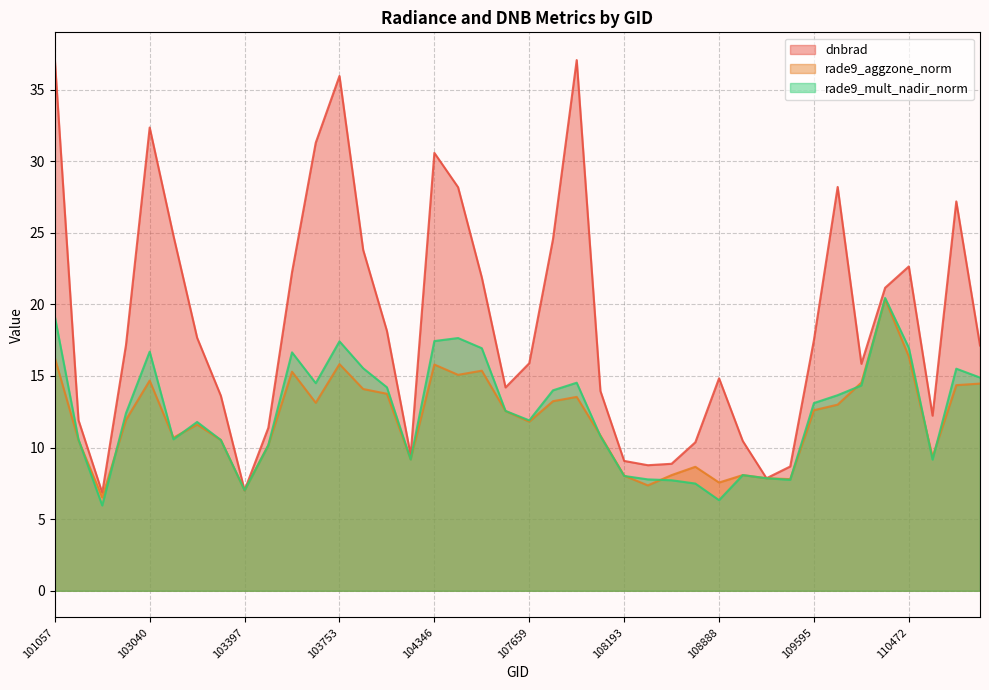

Reading right to left, what are all the values shown in this chart?

dnbrad: 114902=17.1	114439=27.2	114324=12.2	110472=22.6	110299=21.2	110127=15.8	109767=28.2	109595=17.5	109422=8.7	109244=7.9	109072=10.5	108888=14.8	108715=10.4	108542=8.9	108369=8.8	108193=9.1	108015=13.9	108005=37.1	107832=24.6	107659=15.9	105485=14.2	104472=21.9	104355=28.2	104346=30.6	104112=9.5	103877=18.1	103760=23.8	103753=36.0	103643=31.3	103634=22.2	103515=11.4	103397=7.0	103279=13.6	103160=17.7	103151=24.8	103040=32.4	103032=17.1	102912=6.8	102792=11.9	101057=37.1
rade9_aggzone_norm: 114902=14.5	114439=14.4	114324=9.3	110472=16.4	110299=20.4	110127=14.5	109767=13.0	109595=12.6	109422=7.8	109244=7.9	109072=8.1	108888=7.6	108715=8.7	108542=8.1	108369=7.4	108193=8.0	108015=10.8	108005=13.5	107832=13.2	107659=11.8	105485=12.6	104472=15.4	104355=15.1	104346=15.8	104112=9.2	103877=13.8	103760=14.1	103753=15.8	103643=13.1	103634=15.3	103515=10.2	103397=7.0	103279=10.5	103160=11.6	103151=10.7	103040=14.7	103032=11.9	102912=6.5	102792=10.5	101057=16.3
rade9_mult_nadir_norm: 114902=14.9	114439=15.5	114324=9.2	110472=17.0	110299=20.4	110127=14.3	109767=13.7	109595=13.1	109422=7.8	109244=7.9	109072=8.1	108888=6.3	108715=7.5	108542=7.7	108369=7.8	108193=8.0	108015=10.8	108005=14.5	107832=14.0	107659=11.9	105485=12.6	104472=16.9	104355=17.6	104346=17.4	104112=9.2	103877=14.2	103760=15.5	103753=17.4	103643=14.5	103634=16.6	103515=10.2	103397=7.0	103279=10.5	103160=11.8	103151=10.6	103040=16.7	103032=12.4	102912=6.0	102792=10.6	101057=19.2